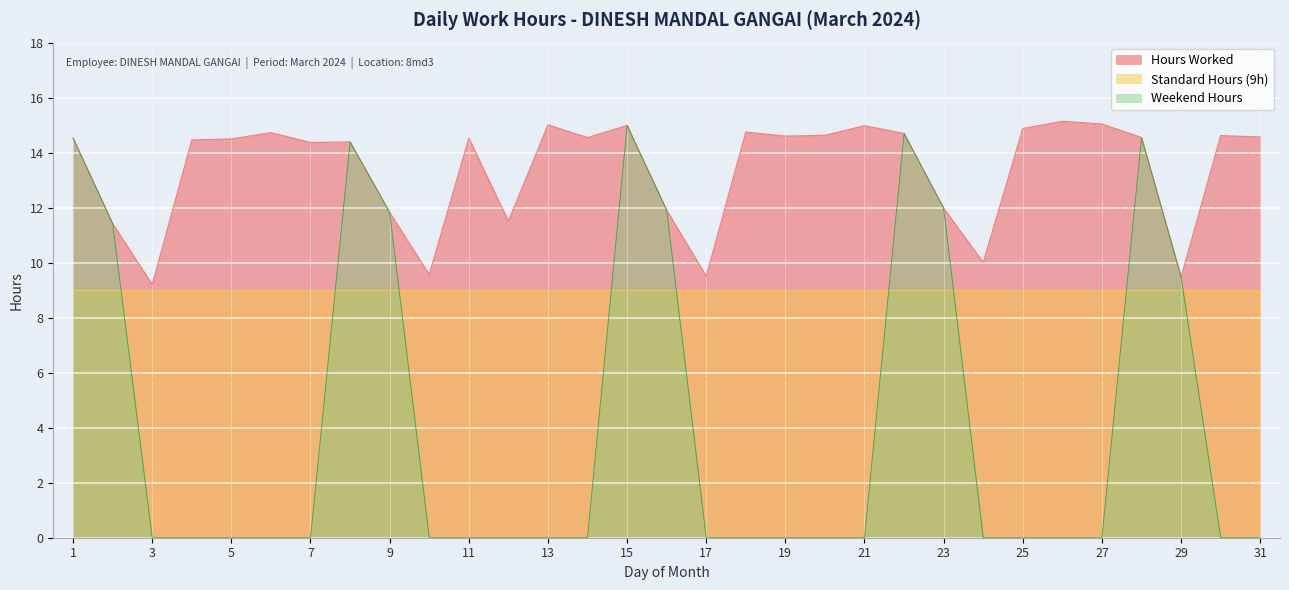

Is it true that the value at 19 is 14.6?

True